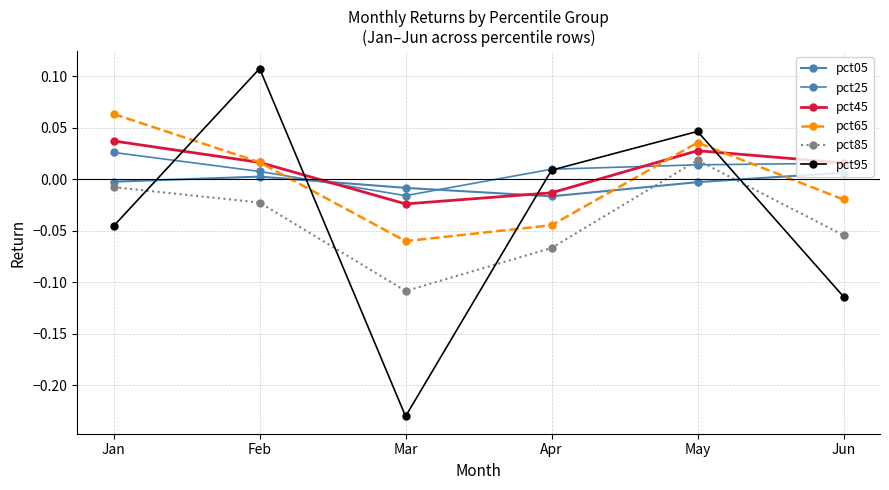

Is this an area chart (filled region under the line)?

No